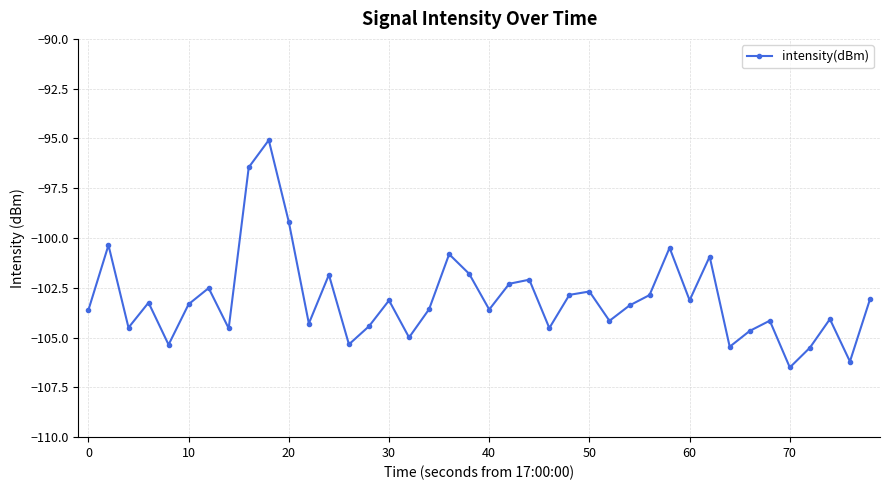

What is the value of the 16th point from the left?

-103.1